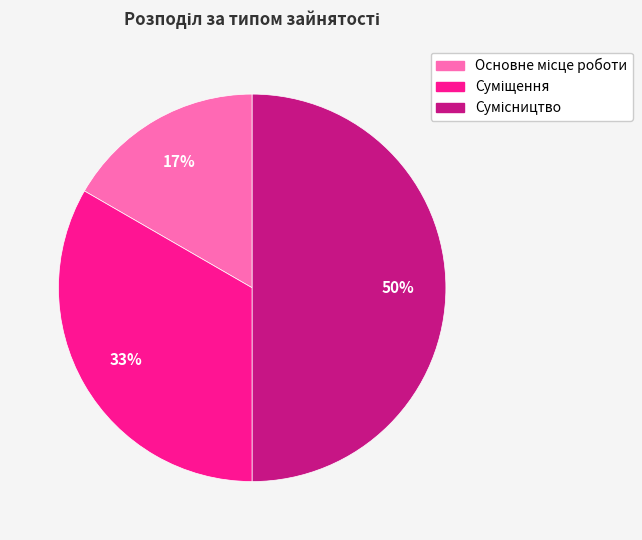

To the nearest percent, what is the average slice percentage?

33%